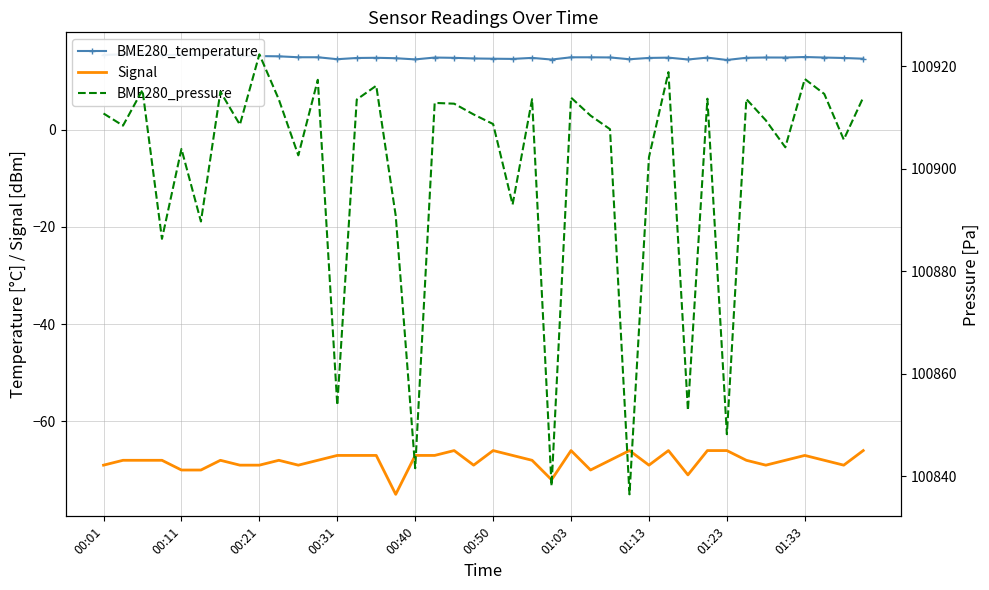

What is the highest value of the Signal series?

-66